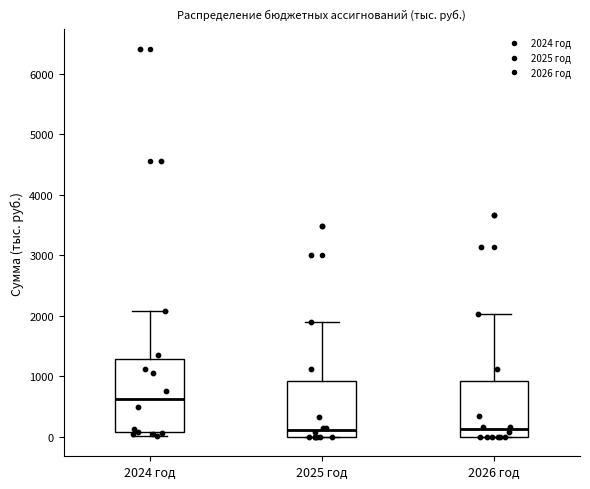

Where does the median line of the box for 2026 год sit on the y-axis? The values are not printed on the chart, so give them approximately, as read against the axis.

100